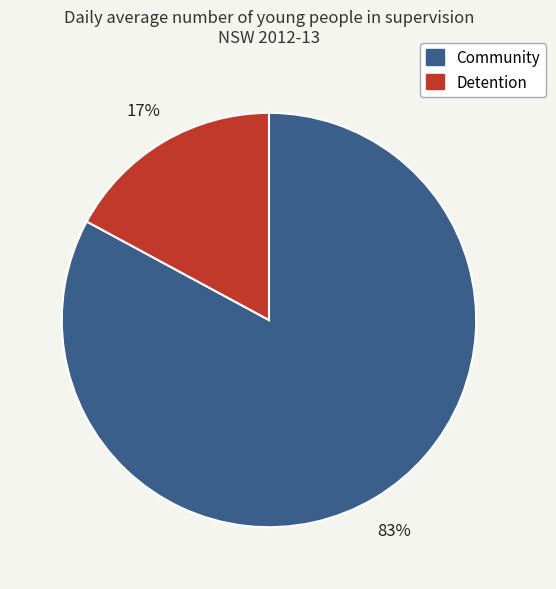

Which slice is the largest?

Community